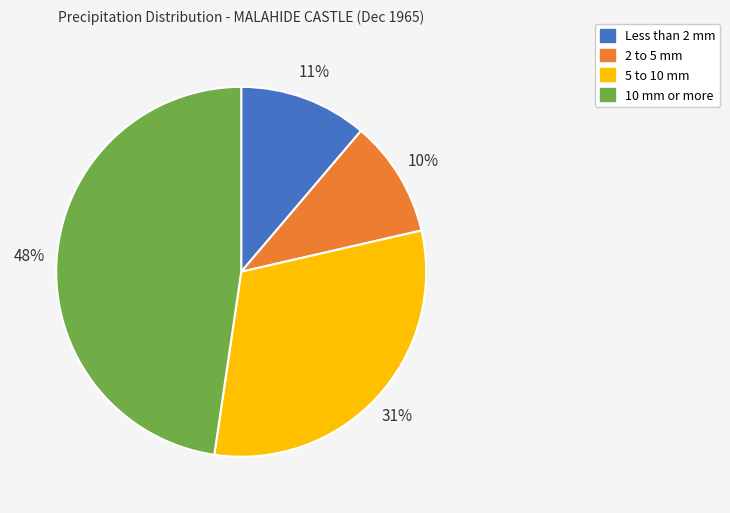

Is the sum of 5 to 10 mm and 10 mm or more greater than half?

Yes